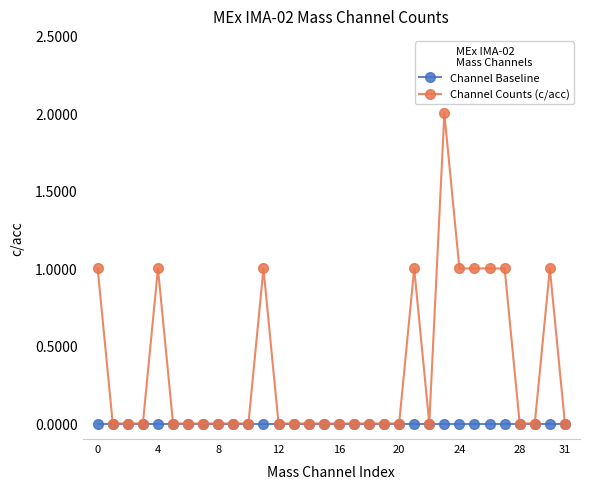

Reading right to left, transcribe all the data shown in this chart.

Channel Baseline: 0	0	0	0	0	0	0	0	0	0	0	0	0	0	0	0	0	0	0	0	0	0	0	0	0	0	0	0	0	0	0	0
Channel Counts (c/acc): 0	1	0	0	1	1	1	1	2	0	1	0	0	0	0	0	0	0	0	0	1	0	0	0	0	0	0	1	0	0	0	1